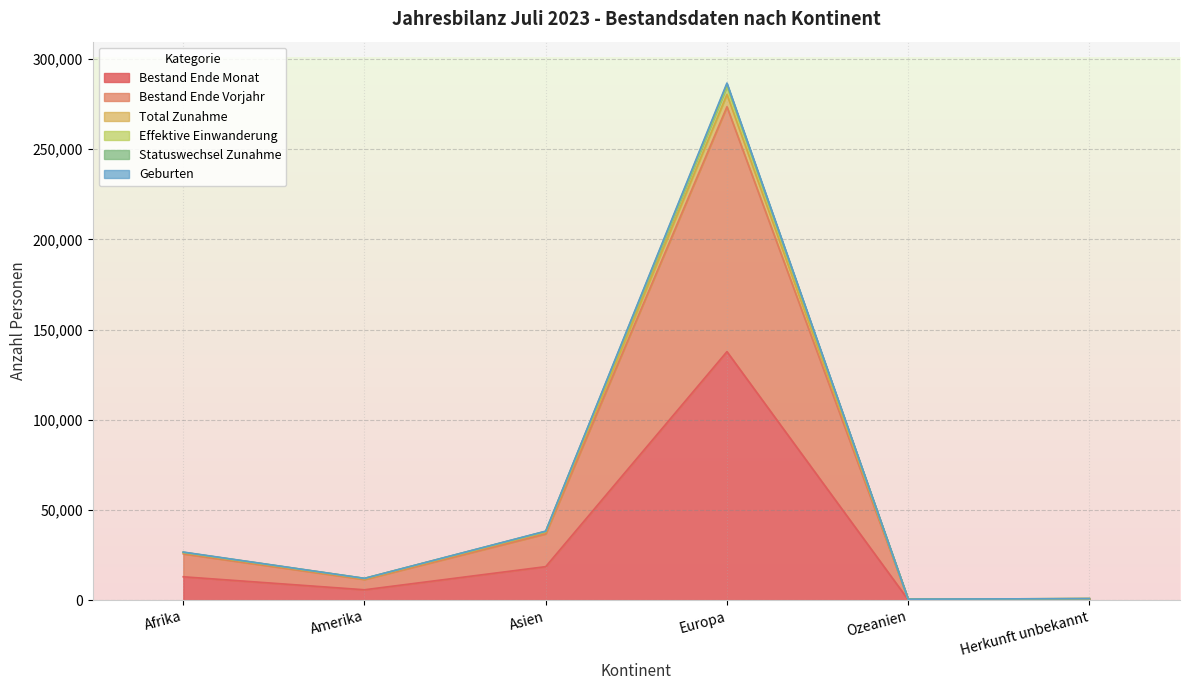

At which category is the sum across all series the highest?

Europa